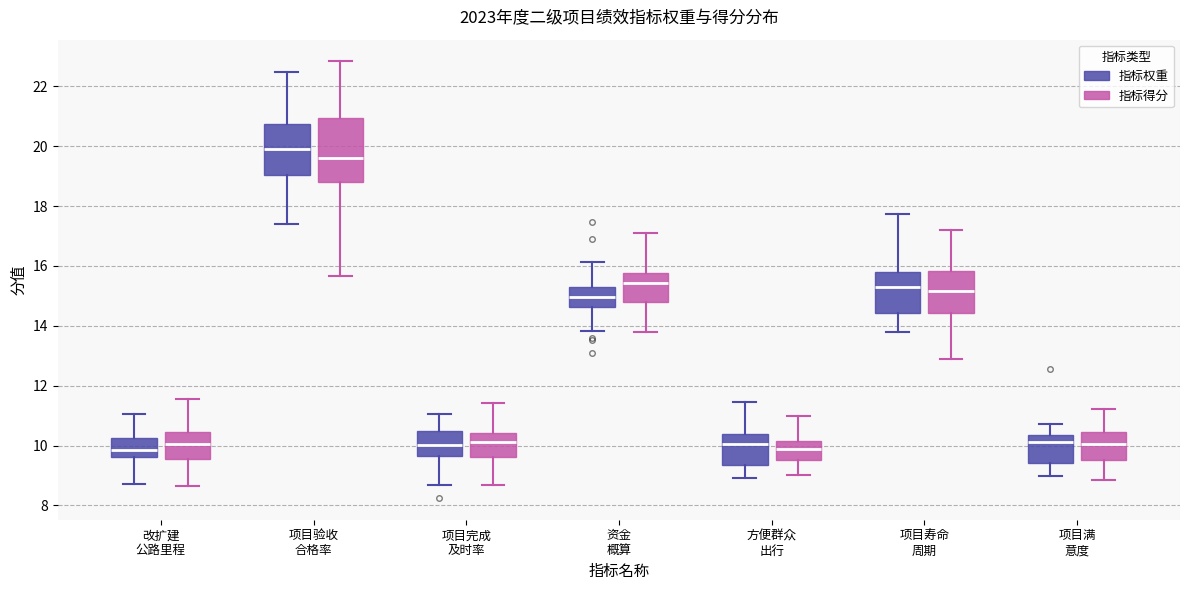

Reading left to right, read every box against the y-axis: the position of its median line, the range the box covers, and the ends of its whiskers. The values are not printed on the chart, so give them approximately, as read against the axis.

改扩建 公路里程 (指标权重): median 9.8, box 9.6 to 10.2, whiskers 8.8 to 11.0
改扩建 公路里程 (指标得分): median 10.0, box 9.6 to 10.4, whiskers 8.6 to 11.6
项目验收 合格率 (指标权重): median 20.0, box 19.0 to 20.8, whiskers 17.4 to 22.4
项目验收 合格率 (指标得分): median 19.6, box 18.8 to 21.0, whiskers 15.6 to 22.8
项目完成 及时率 (指标权重): median 10.0, box 9.6 to 10.4, whiskers 8.6 to 11.0
项目完成 及时率 (指标得分): median 10.2, box 9.6 to 10.4, whiskers 8.6 to 11.4
资金 概算 (指标权重): median 15.0, box 14.6 to 15.2, whiskers 13.8 to 16.2
资金 概算 (指标得分): median 15.4, box 14.8 to 15.8, whiskers 13.8 to 17.0
方便群众 出行 (指标权重): median 10.0, box 9.4 to 10.4, whiskers 9.0 to 11.4
方便群众 出行 (指标得分): median 9.8, box 9.6 to 10.2, whiskers 9.0 to 11.0
项目寿命 周期 (指标权重): median 15.2, box 14.4 to 15.8, whiskers 13.8 to 17.8
项目寿命 周期 (指标得分): median 15.2, box 14.4 to 15.8, whiskers 12.8 to 17.2
项目满 意度 (指标权重): median 10.2, box 9.4 to 10.4, whiskers 9.0 to 10.8
项目满 意度 (指标得分): median 10.0, box 9.6 to 10.4, whiskers 8.8 to 11.2